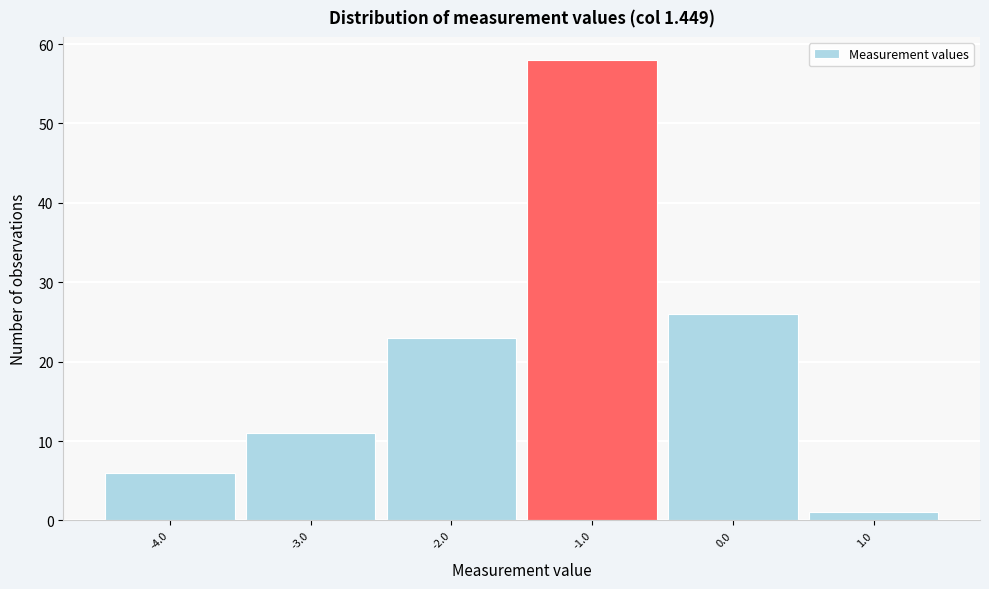

Reading left to right, transcribe this chart: for each bar, give the range it covers on the x-axis and its height. The values are not printed on the chart, so give them approximately, as read against the axis.

-4.5 to -3.5: 6
-3.5 to -2.5: 11
-2.5 to -1.5: 23
-1.5 to -0.5: 58
-0.5 to 0.5: 26
0.5 to 1.5: 1